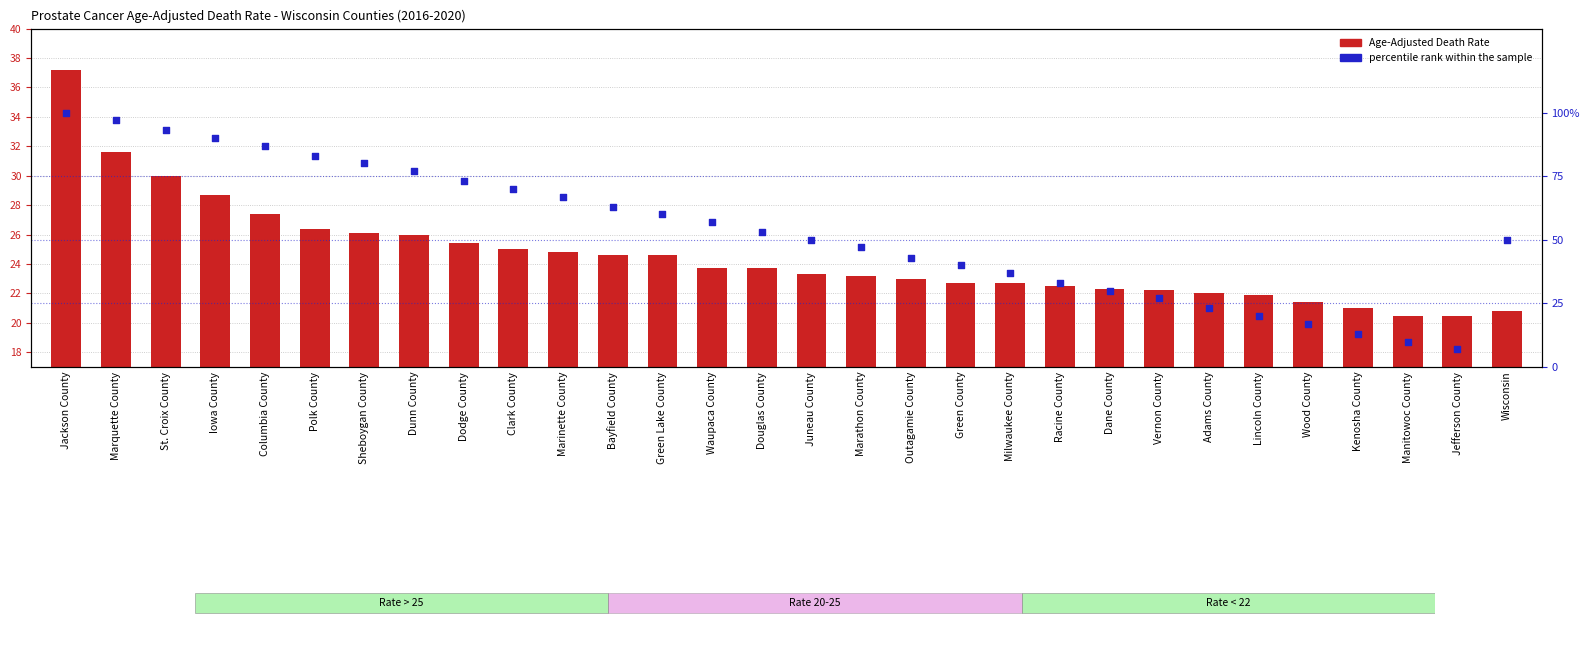

What is the total value across all series at Wisconsin?

70.8